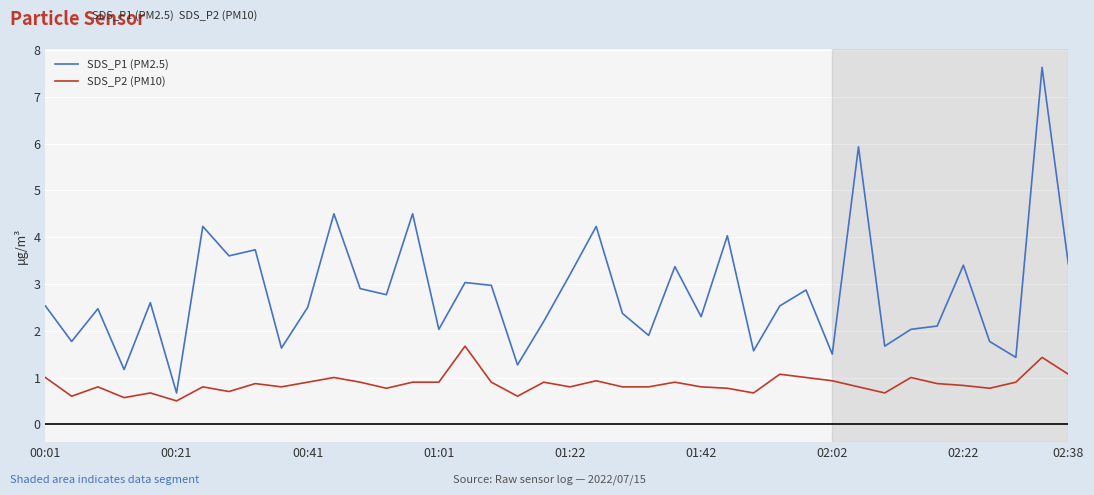

Reading left to right, transcribe all the data shown in this chart.

SDS_P1 (PM2.5): 2.5	1.8	2.5	1.2	2.6	0.7	4.2	3.6	3.7	1.6	2.5	4.5	2.9	2.8	4.5	2.0	3.0	3.0	1.3	2.2	3.2	4.2	2.4	1.9	3.4	2.3	4.0	1.6	2.5	2.9	1.5	5.9	1.7	2.0	2.1	3.4	1.8	1.4	7.6	3.4
SDS_P2 (PM10): 1.0	0.6	0.8	0.6	0.7	0.5	0.8	0.7	0.9	0.8	0.9	1.0	0.9	0.8	0.9	0.9	1.7	0.9	0.6	0.9	0.8	0.9	0.8	0.8	0.9	0.8	0.8	0.7	1.1	1.0	0.9	0.8	0.7	1.0	0.9	0.8	0.8	0.9	1.4	1.1